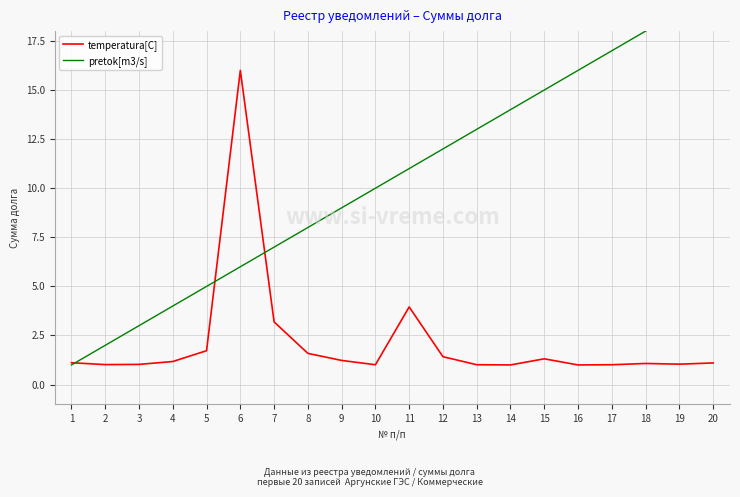

Rank the categories by pretok[m3/s] value from lowest to highest.

1, 2, 3, 4, 5, 6, 7, 8, 9, 10, 11, 12, 13, 14, 15, 16, 17, 18, 19, 20